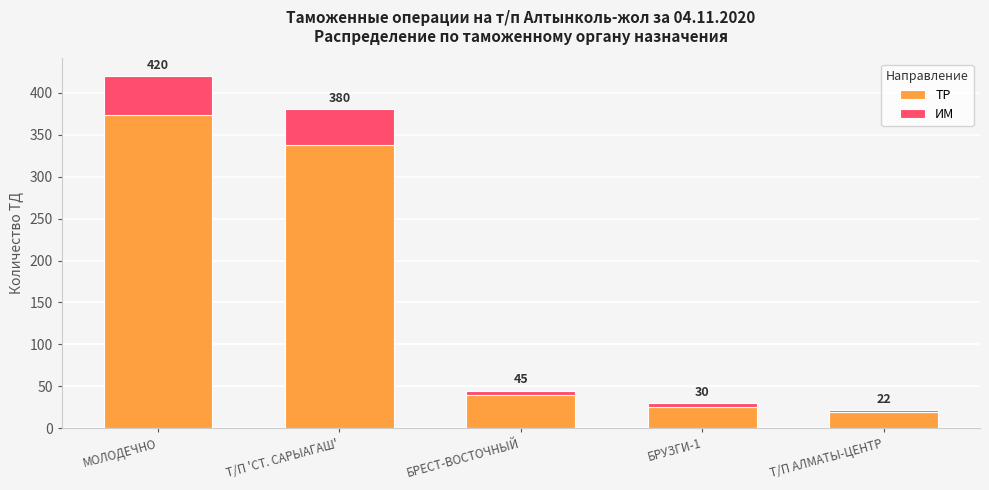

What is the total value across all series at БРЕСТ-ВОСТОЧНЫЙ?

45